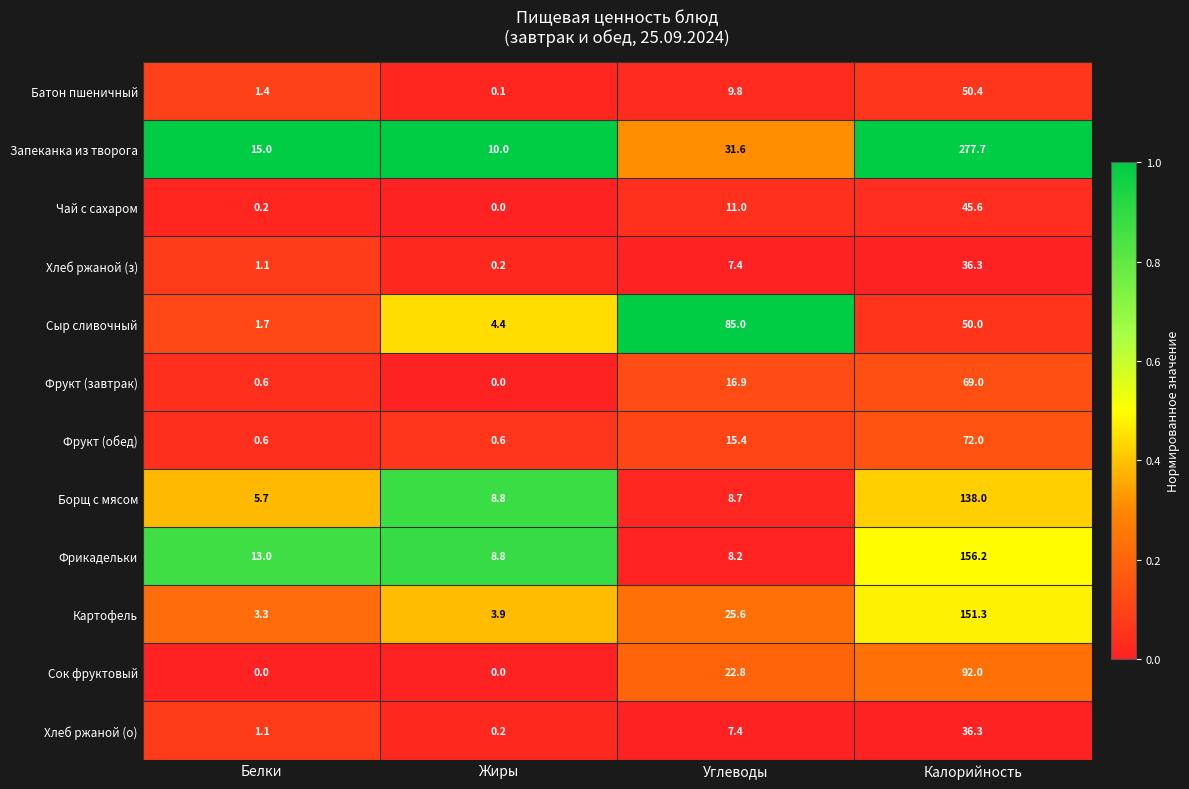

Where is Хлеб ржаной (о) nearest to the value 18?

Углеводы